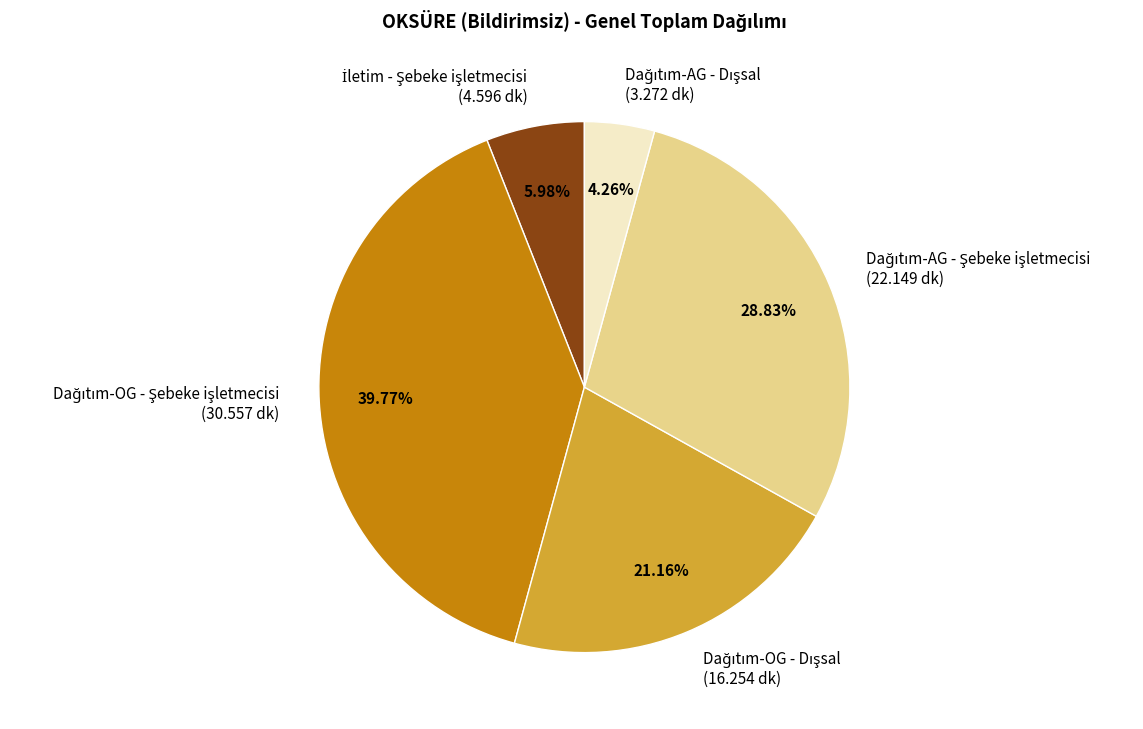

Is there a majority slice in this chart?

No